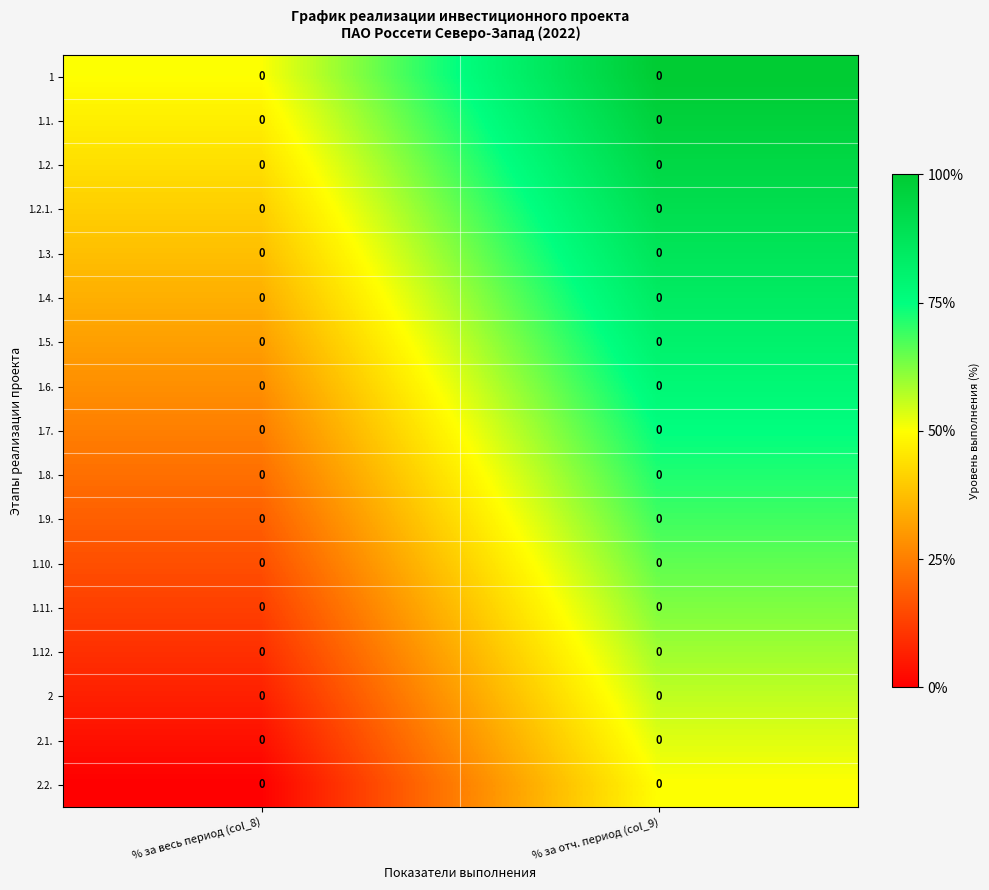

The value of 1.11. at % за отч. период (col_9) is 0.6. True or false?

True